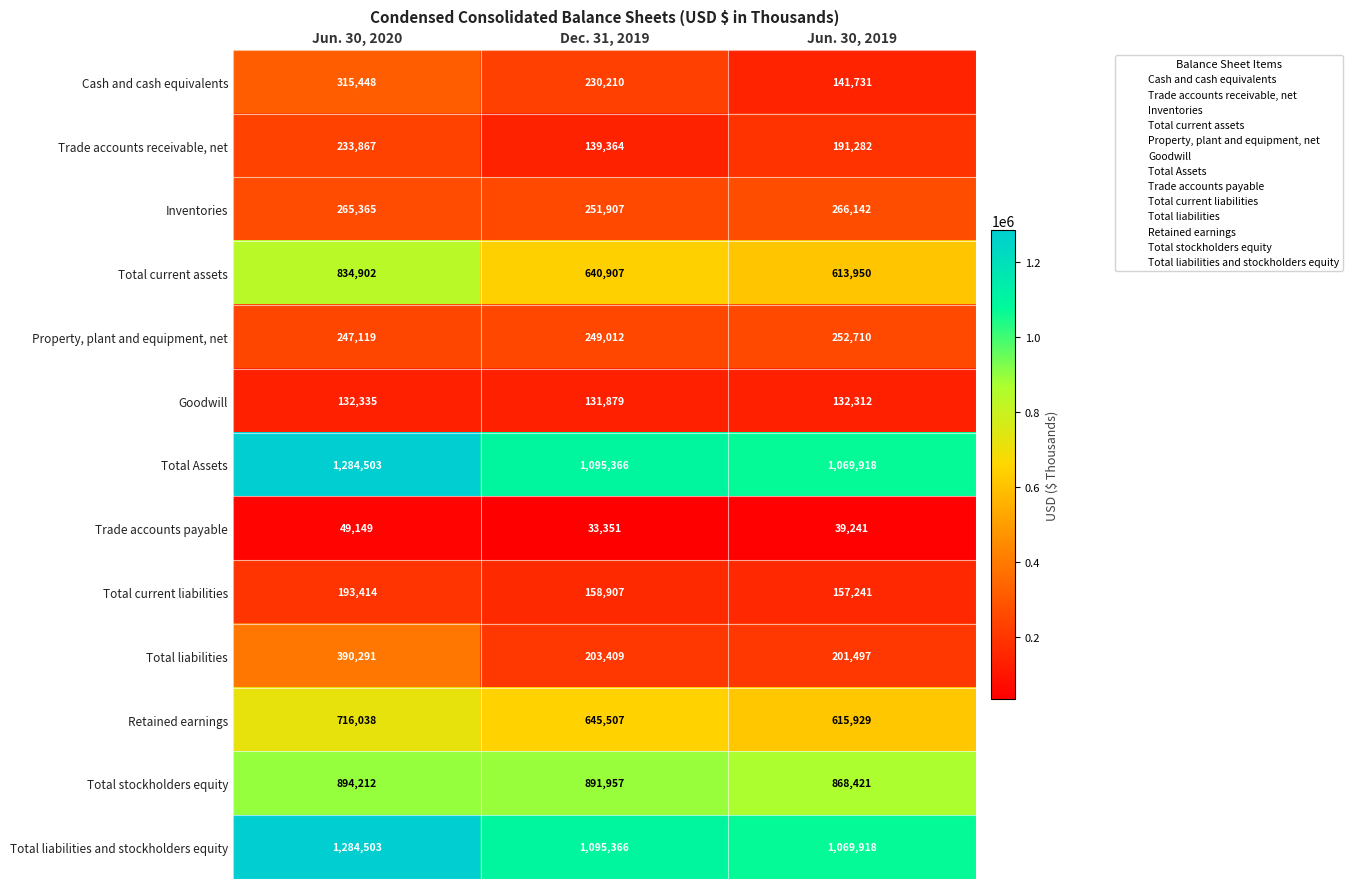

Which series changed the most between Jun. 30, 2020 and Dec. 31, 2019?

Total current assets